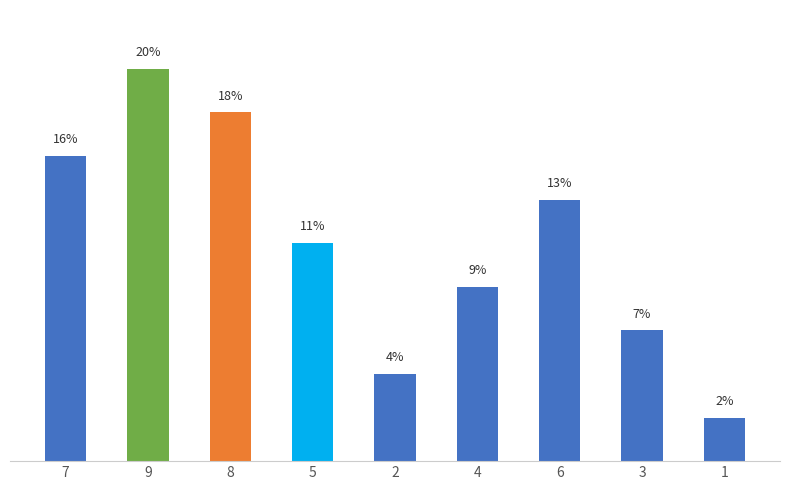

Are the bars horizontal?

No